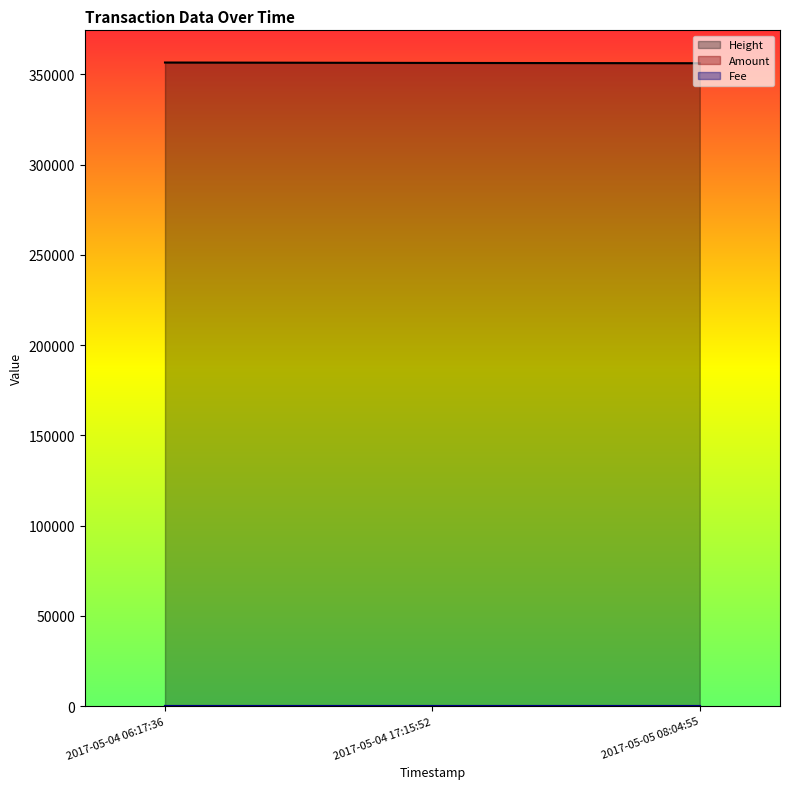

At which label does Fee reach its minimum?

2017-05-04 06:17:36